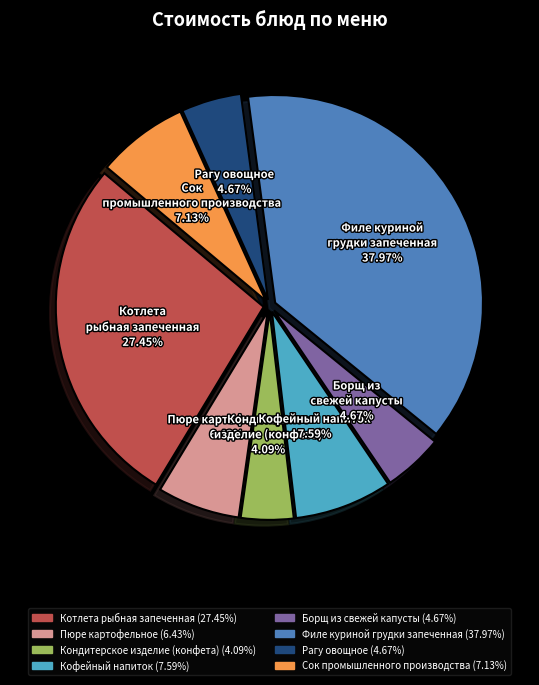

Is it true that Борщ из свежей капусты is 5% of the pie?

True